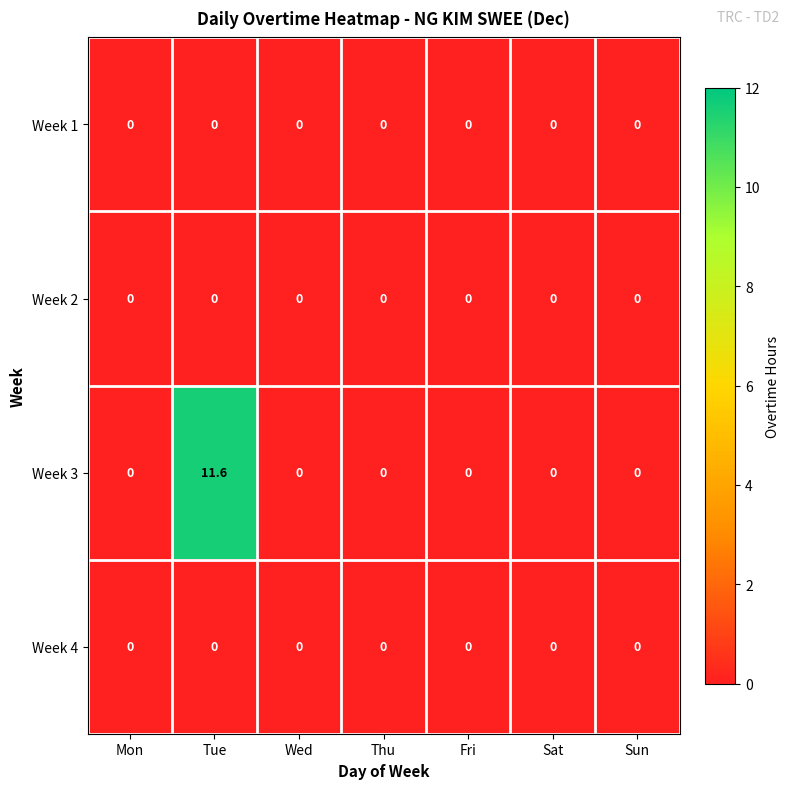

At which category is the sum across all series the highest?

Tue